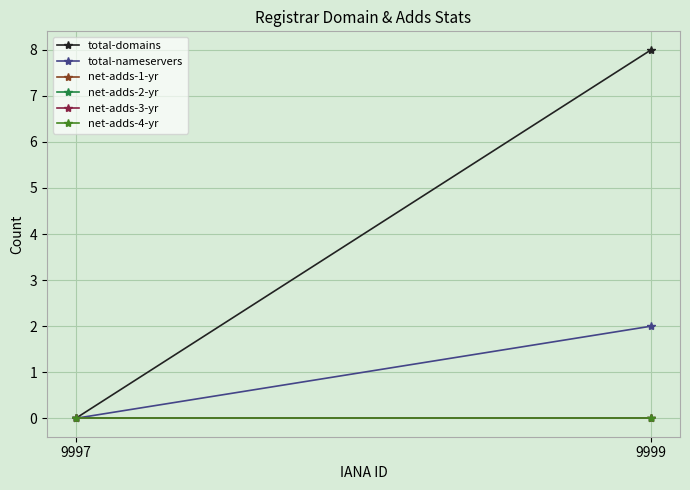

Which category has the highest value in the net-adds-1-yr series?

9997